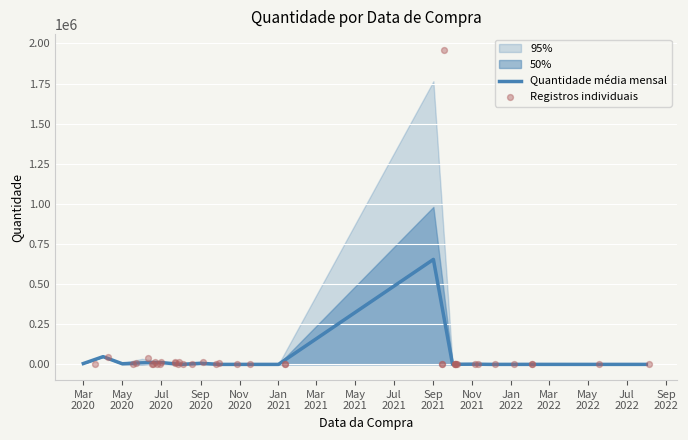

What is the ratio of the value at 26 to the value at 30?

40.0